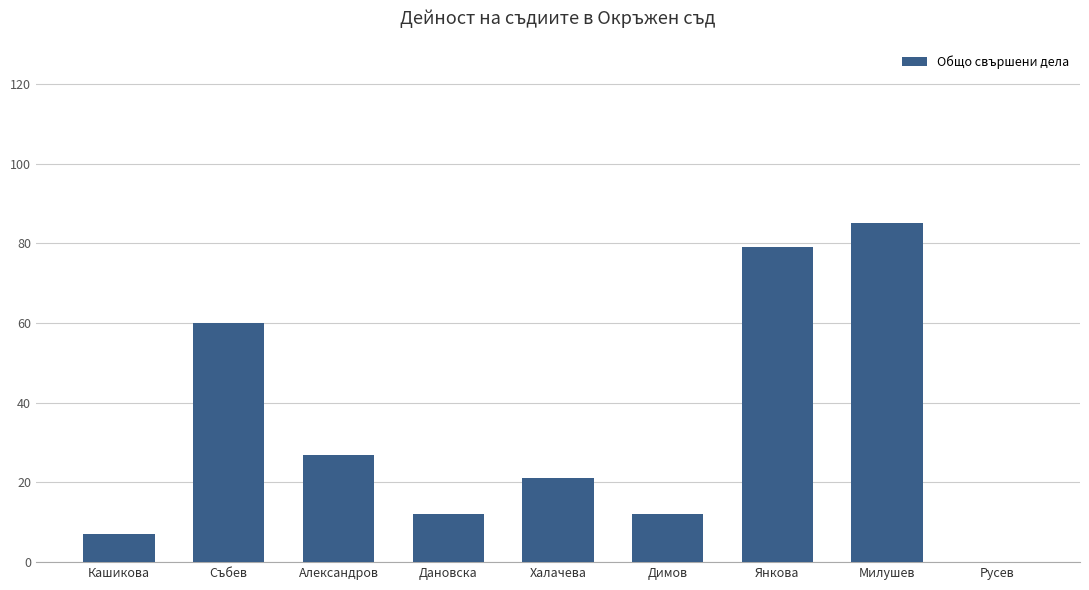

Are the bars grouped side by side (vs. stacked)?

No